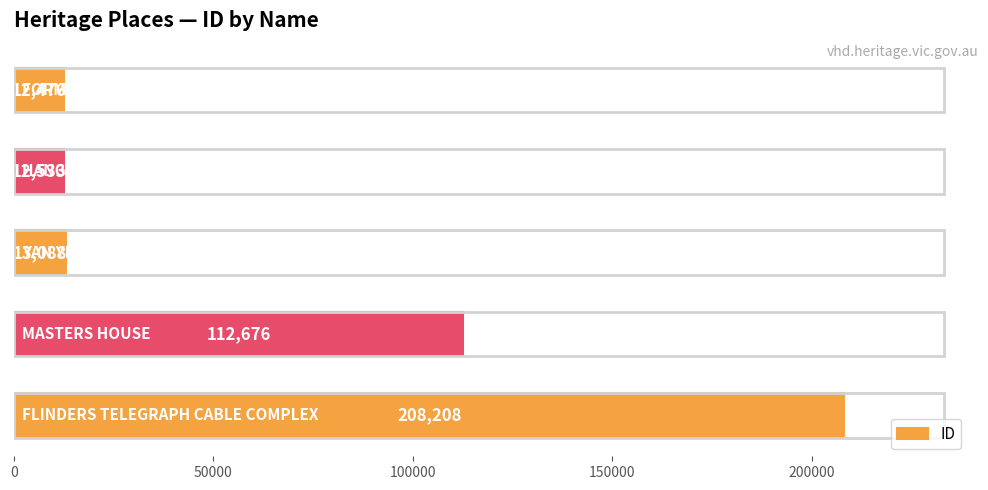

What is the value of the 5th bar from the top?

208208